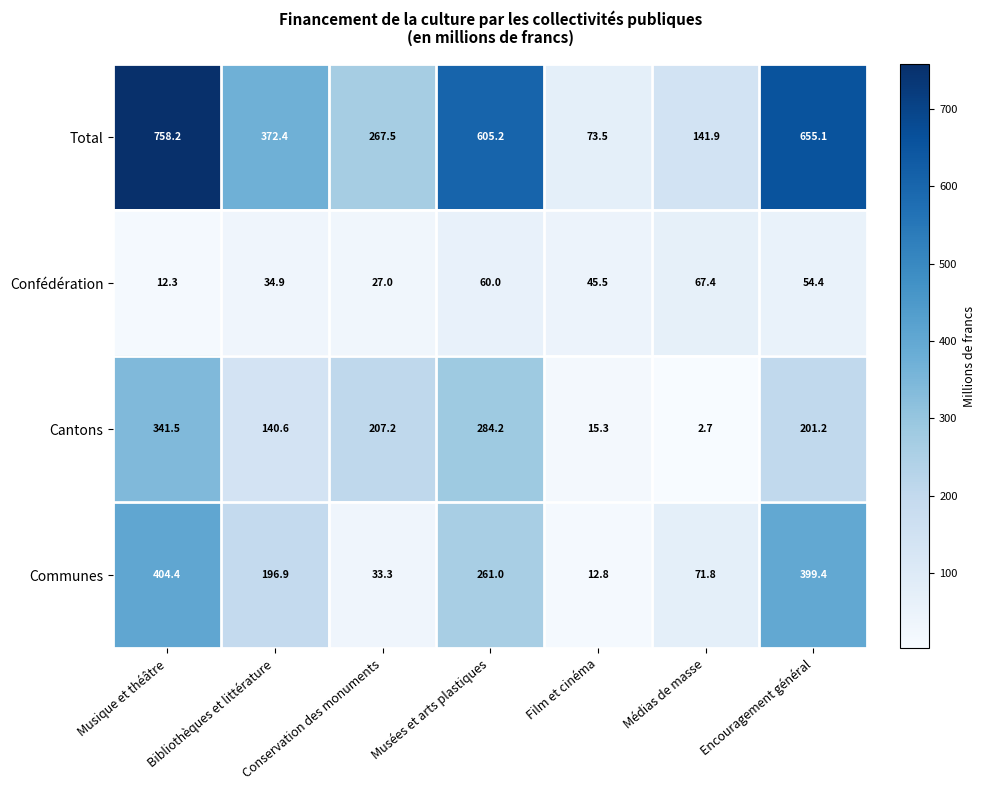

What is the total value across all series at Film et cinéma?

147.1